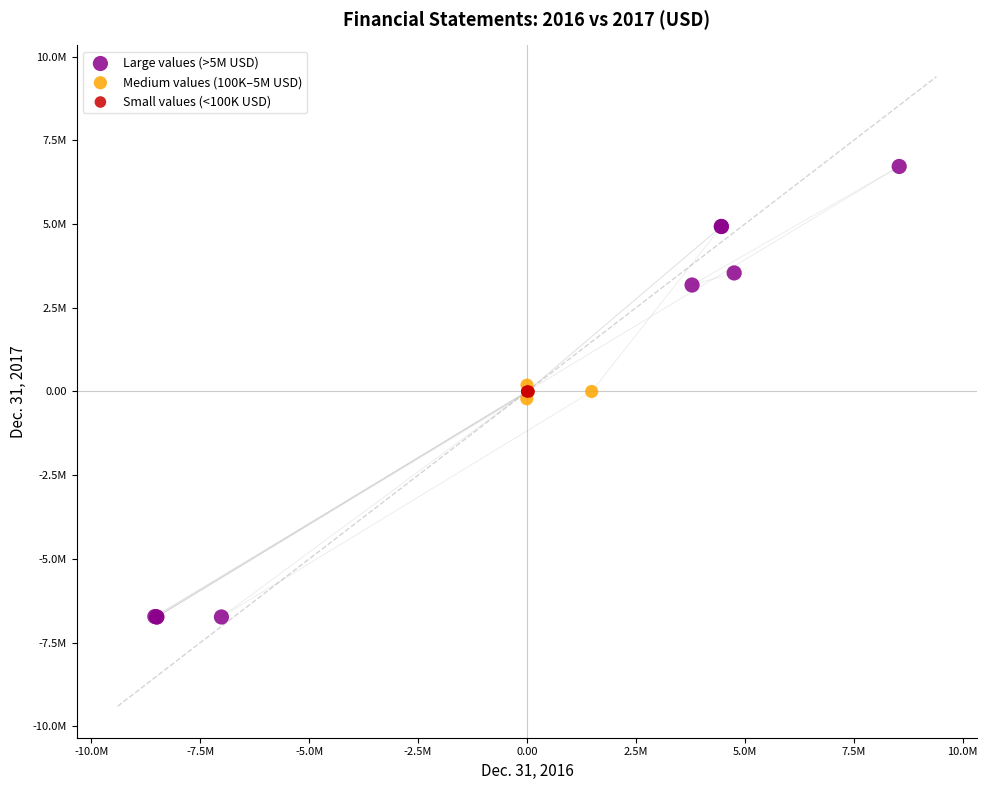

Which series reaches the minimum Y coordinate?

Large values (>5M USD)